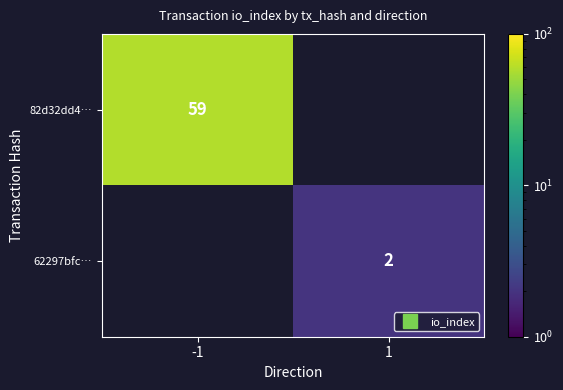

At how many categories does at least one series exceed 46?

1